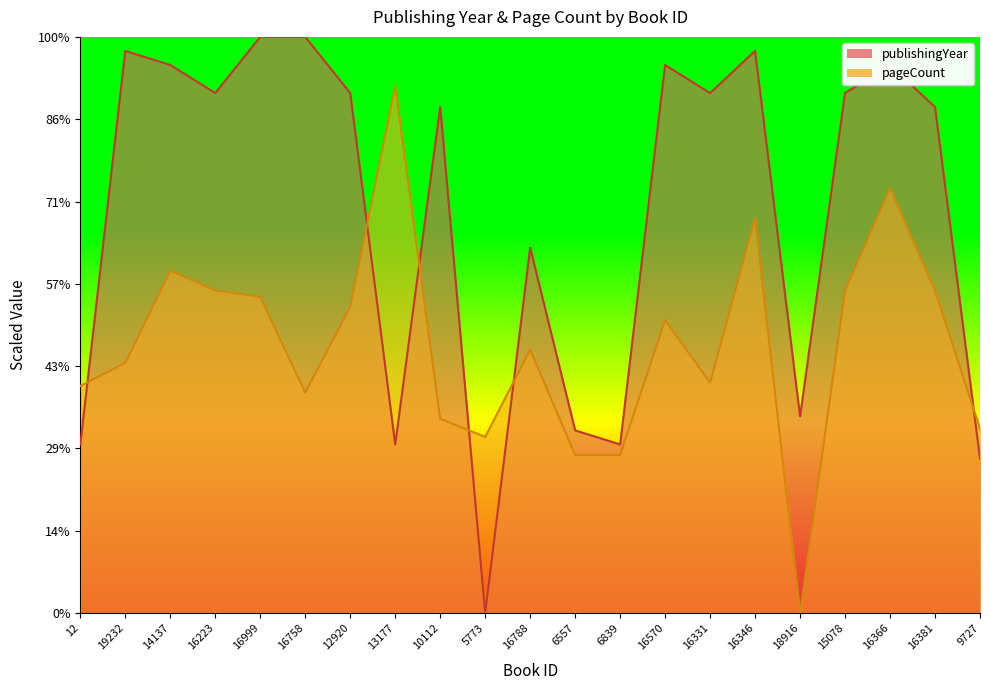

Does the chart have visible grid lines?

No